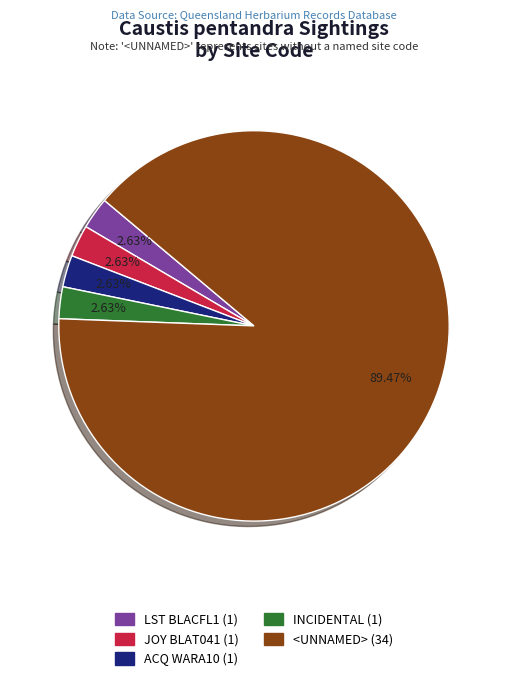

Which slice is the largest?

<UNNAMED>